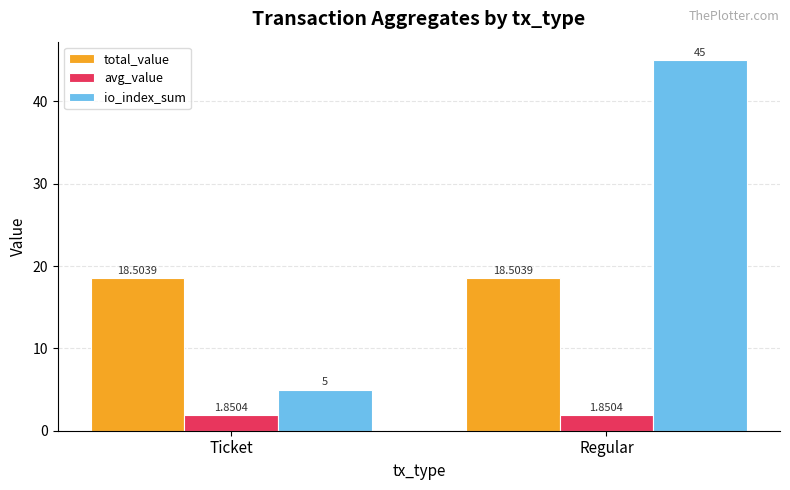

The value of total_value at Regular is 6.8. True or false?

False